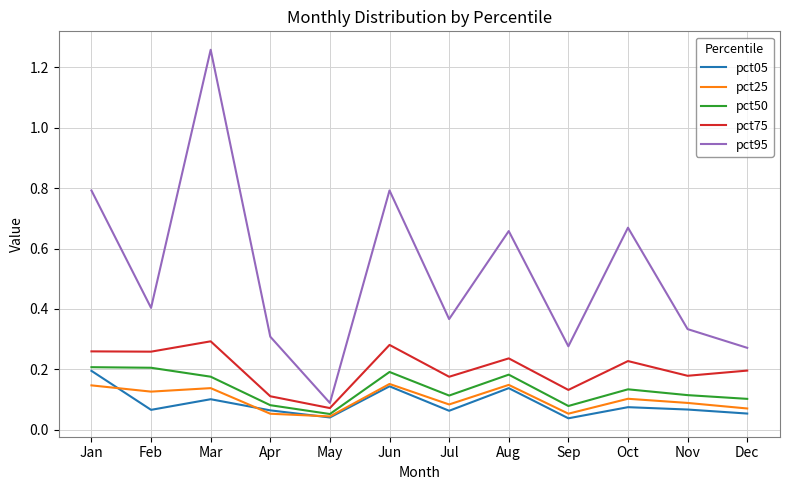

Between Feb and Apr, which series saw the biggest shift?

pct75